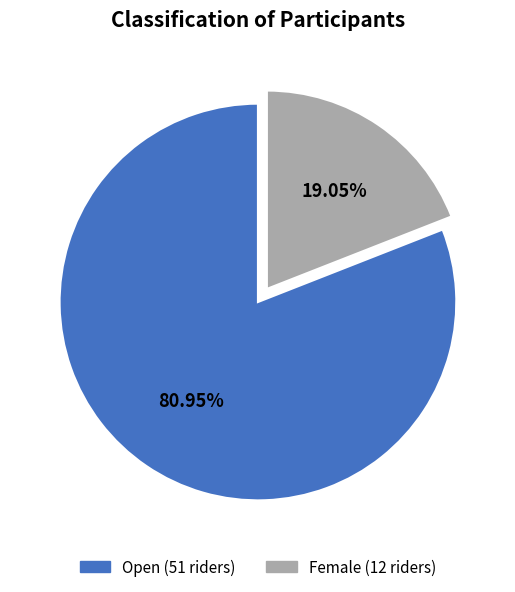

How many segments does this pie chart have?

2